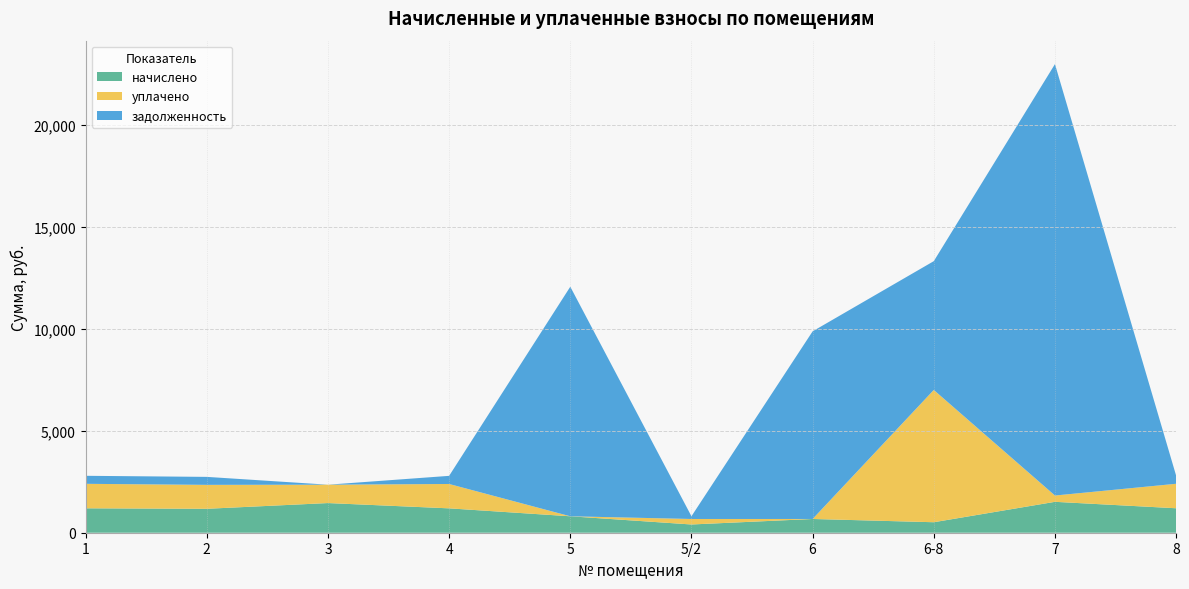

Reading right to left, list all the values displayed in this chart.

начислено: 1198.8	1514.2	514.1	673.9	403.9	805.7	1194.5	1453.7	1172.9	1196.6
уплачено: 1200.0	308.9	6483.1	0.0	269.3	0.0	1194.5	900.0	1172.9	1200.0
задолженность: 399.2	21143.1	6311.8	9195.9	134.6	11250.2	398.2	0.0	391.0	392.8